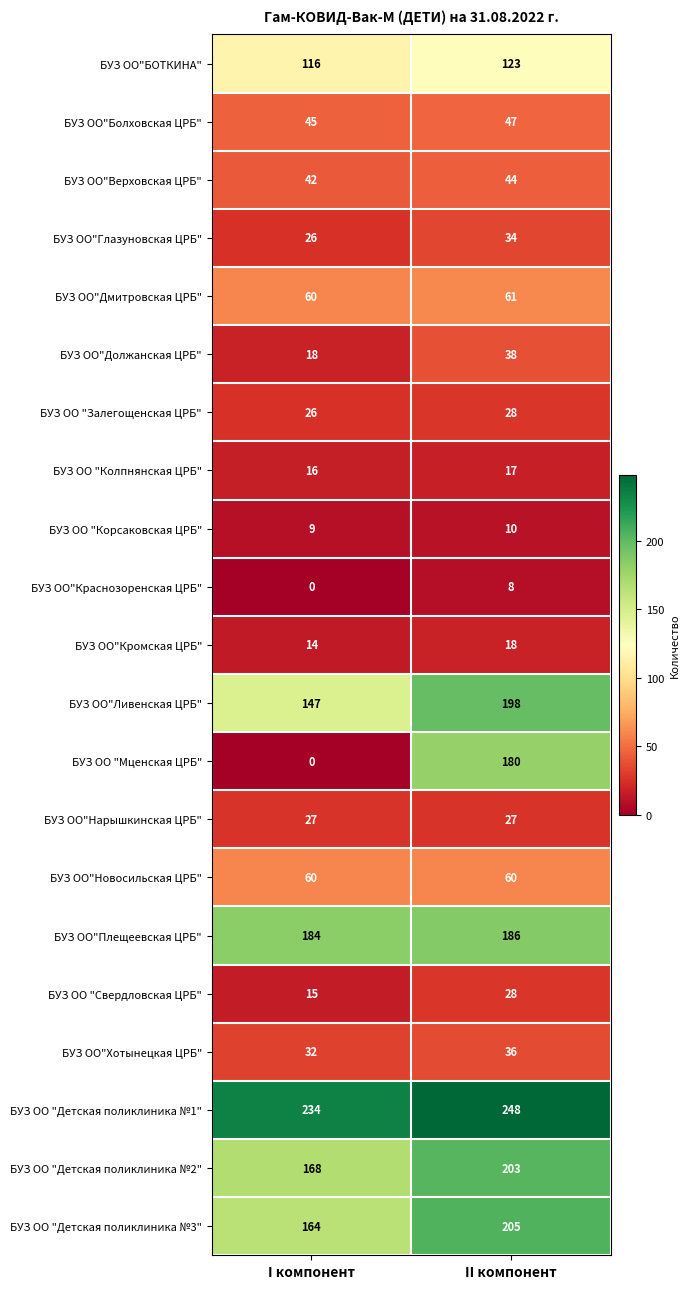

Rank the categories by БУЗ ОО"Кромская ЦРБ" value from lowest to highest.

I компонент, II компонент